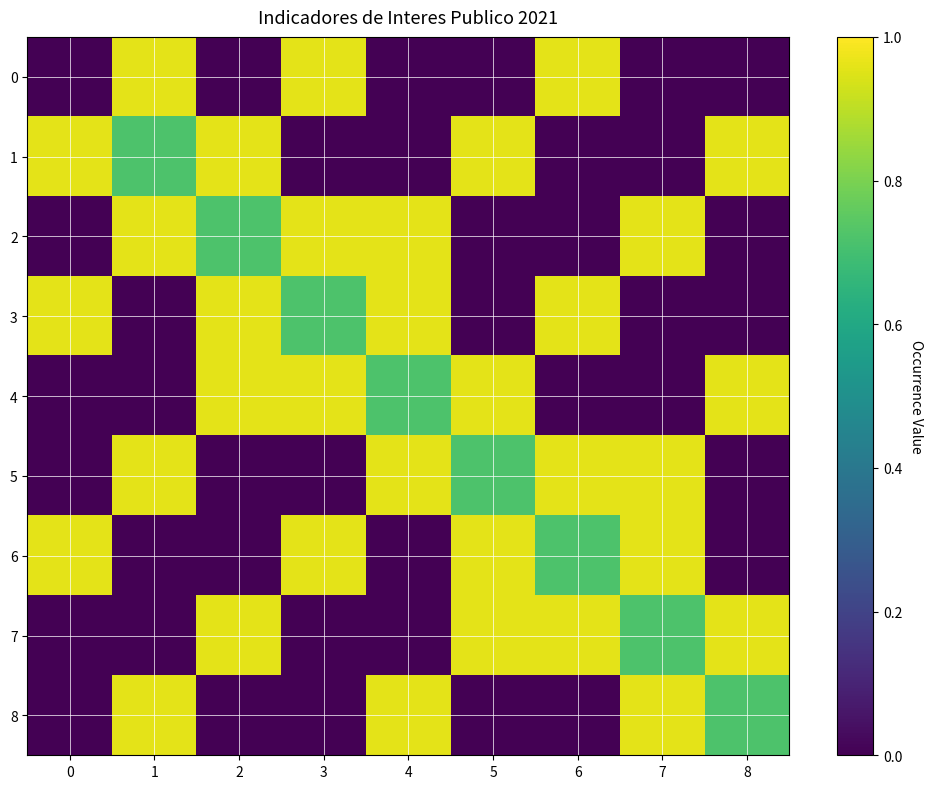

Reading left to right, what are all the values shown in this chart?

0: 0=0.0	1=1.0	2=0.0	3=1.0	4=0.0	5=0.0	6=1.0	7=0.0	8=0.0
1: 0=1.0	1=0.7	2=1.0	3=0.0	4=0.0	5=1.0	6=0.0	7=0.0	8=1.0
2: 0=0.0	1=1.0	2=0.7	3=1.0	4=1.0	5=0.0	6=0.0	7=1.0	8=0.0
3: 0=1.0	1=0.0	2=1.0	3=0.7	4=1.0	5=0.0	6=1.0	7=0.0	8=0.0
4: 0=0.0	1=0.0	2=1.0	3=1.0	4=0.7	5=1.0	6=0.0	7=0.0	8=1.0
5: 0=0.0	1=1.0	2=0.0	3=0.0	4=1.0	5=0.7	6=1.0	7=1.0	8=0.0
6: 0=1.0	1=0.0	2=0.0	3=1.0	4=0.0	5=1.0	6=0.7	7=1.0	8=0.0
7: 0=0.0	1=0.0	2=1.0	3=0.0	4=0.0	5=1.0	6=1.0	7=0.7	8=1.0
8: 0=0.0	1=1.0	2=0.0	3=0.0	4=1.0	5=0.0	6=0.0	7=1.0	8=0.7